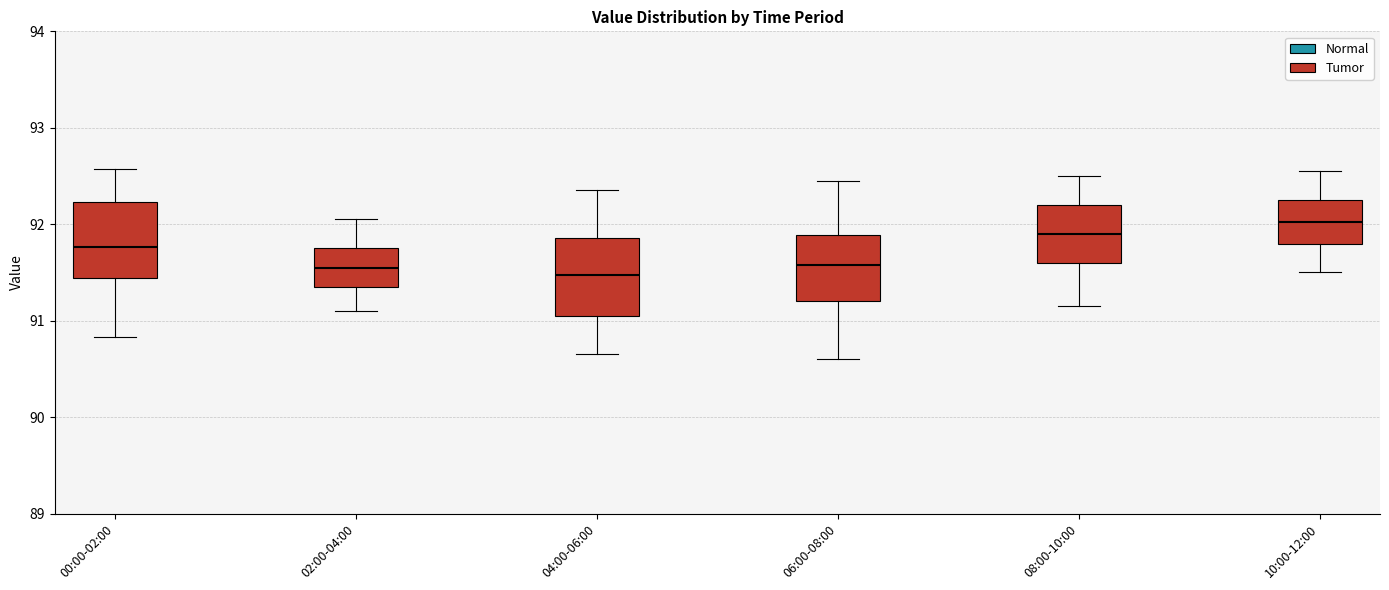

Reading left to right, read every box against the y-axis: the position of its median line, the range the box covers, and the ends of its whiskers. The values are not printed on the chart, so give them approximately, as read against the axis.

00:00-02:00: median 91.8, box 91.4 to 92.2, whiskers 90.8 to 92.6
02:00-04:00: median 91.6, box 91.4 to 91.8, whiskers 91.1 to 92.1
04:00-06:00: median 91.5, box 91.1 to 91.9, whiskers 90.7 to 92.4
06:00-08:00: median 91.6, box 91.2 to 91.9, whiskers 90.6 to 92.5
08:00-10:00: median 91.9, box 91.6 to 92.2, whiskers 91.2 to 92.5
10:00-12:00: median 92.0, box 91.8 to 92.3, whiskers 91.5 to 92.6